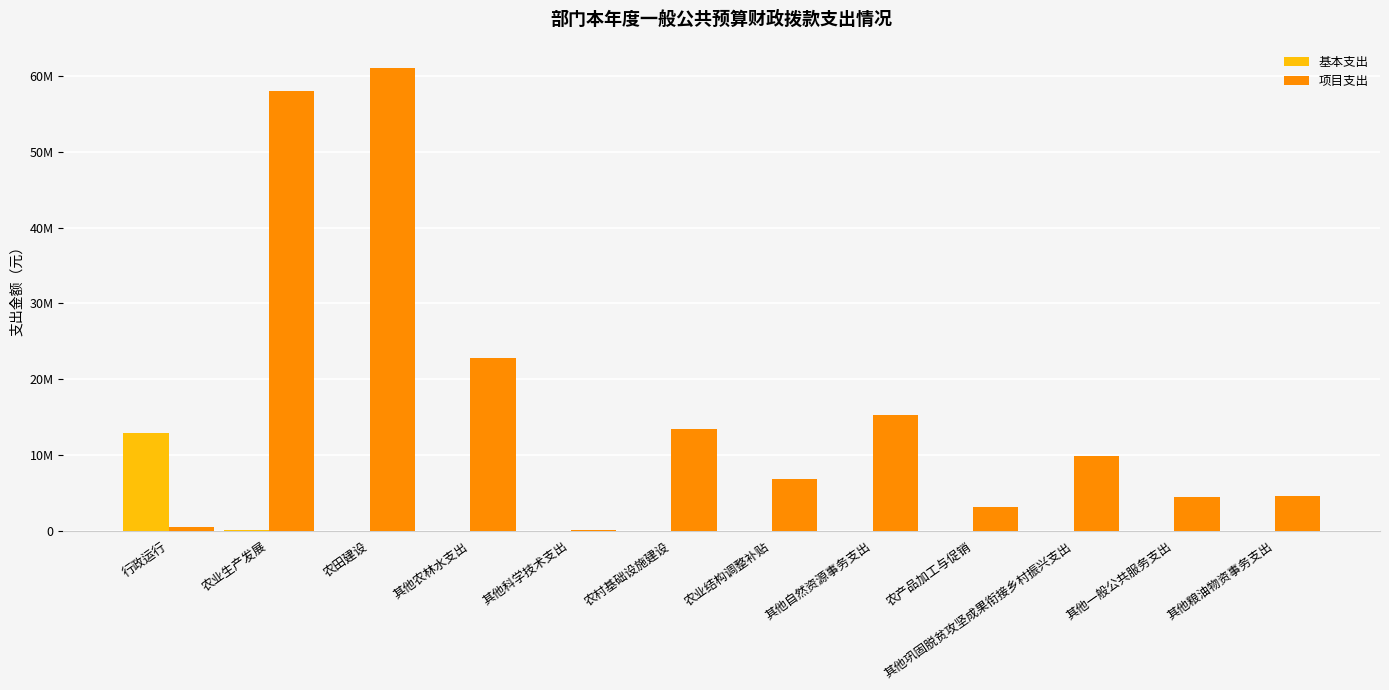

Are the bars horizontal?

No